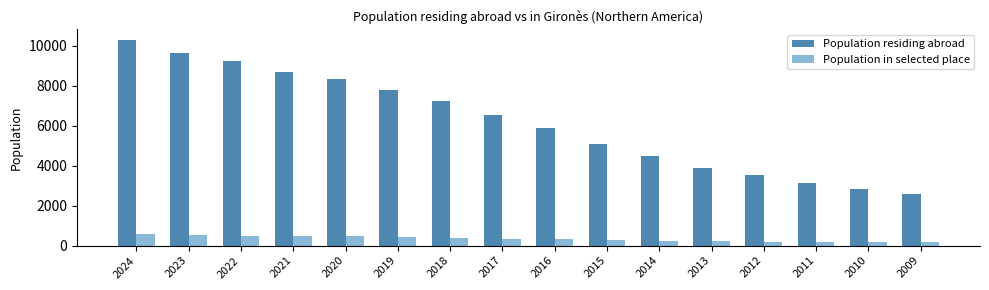

At how many categories does at least one series exceed 1619?

16